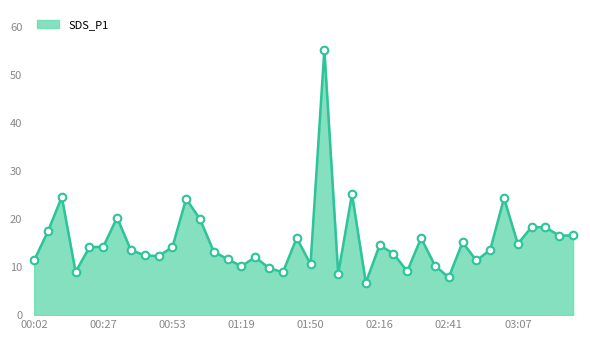

What is the smallest value displayed?

6.8